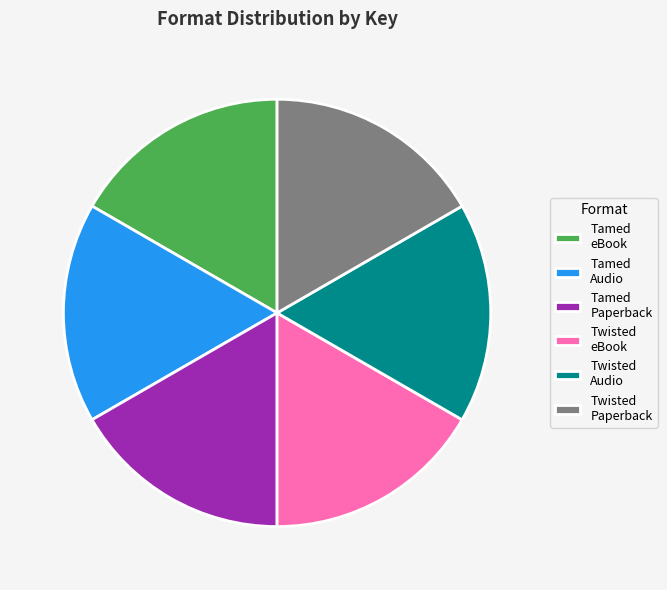

Do Tamed Paperback and Tamed eBook together represent more than half of the pie?

No